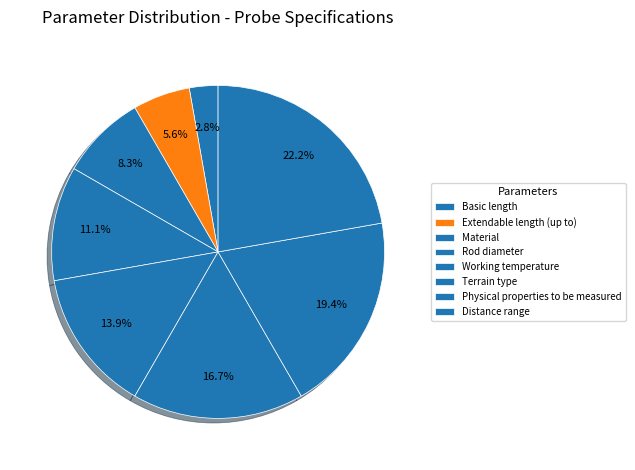

What is the total percentage of Rod diameter and Basic length?

13.9%